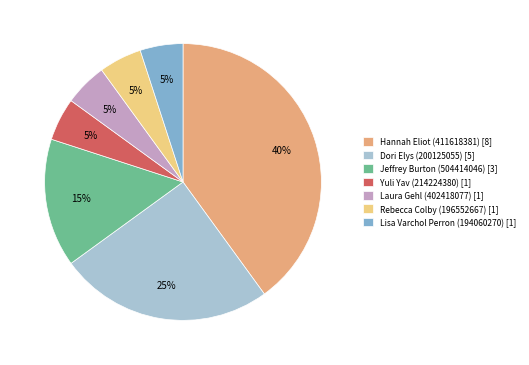

How many segments does this pie chart have?

7